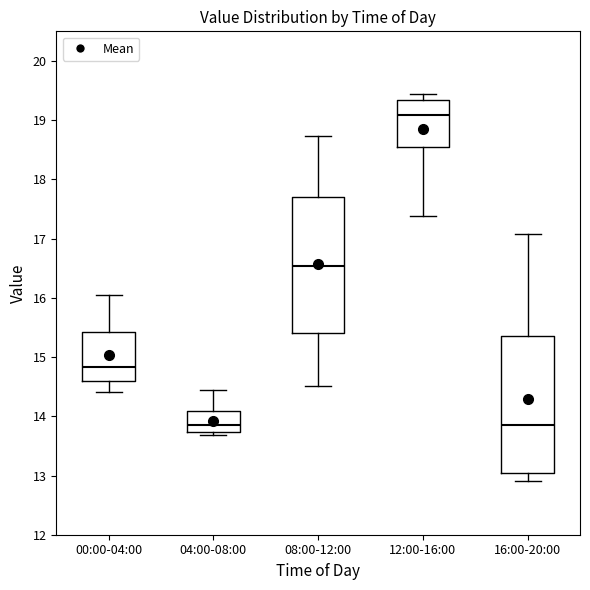

Reading left to right, read every box against the y-axis: the position of its median line, the range the box covers, and the ends of its whiskers. The values are not printed on the chart, so give them approximately, as read against the axis.

00:00-04:00: median 14.8, box 14.6 to 15.4, whiskers 14.4 to 16.1
04:00-08:00: median 13.9, box 13.7 to 14.1, whiskers 13.7 (just below the box's lower edge) to 14.4
08:00-12:00: median 16.5, box 15.4 to 17.7, whiskers 14.5 to 18.7
12:00-16:00: median 19.1, box 18.5 to 19.3, whiskers 17.4 to 19.5
16:00-20:00: median 13.8, box 13.0 to 15.4, whiskers 12.9 to 17.1